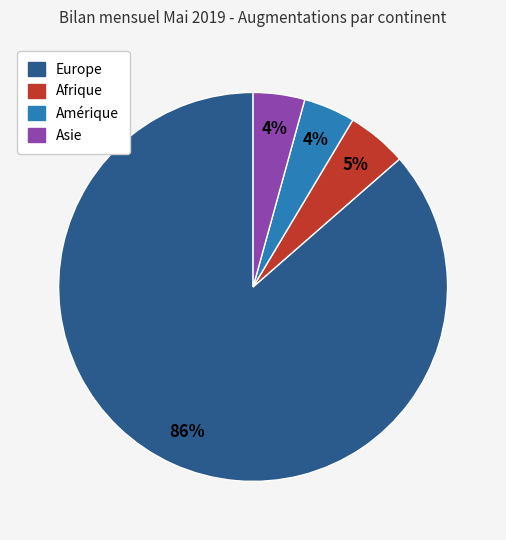

Is there a majority slice in this chart?

Yes